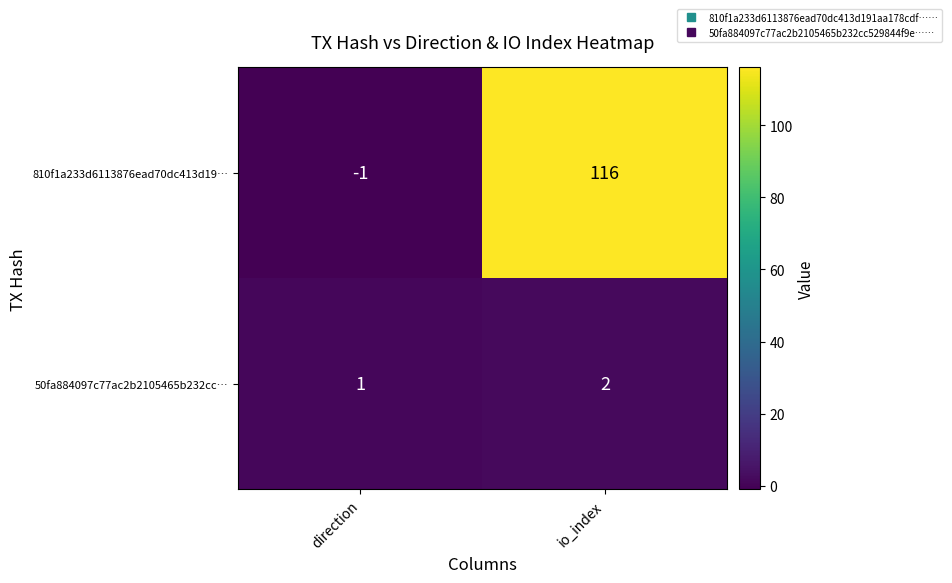

Which label corresponds to the smallest value in the chart?

direction